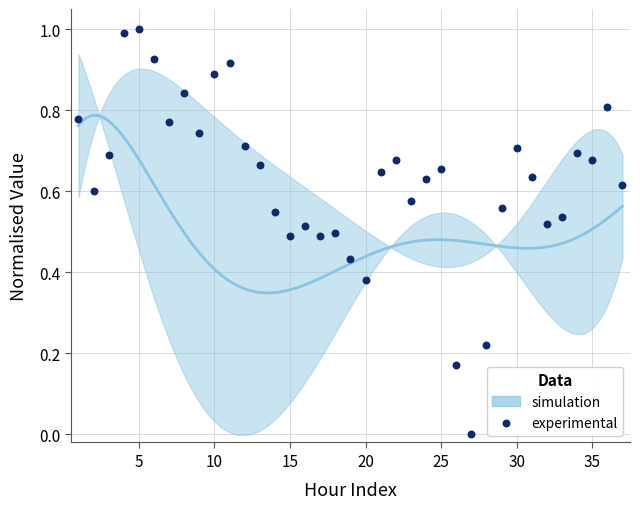

What is the range of X values (max minus min)?

36.0